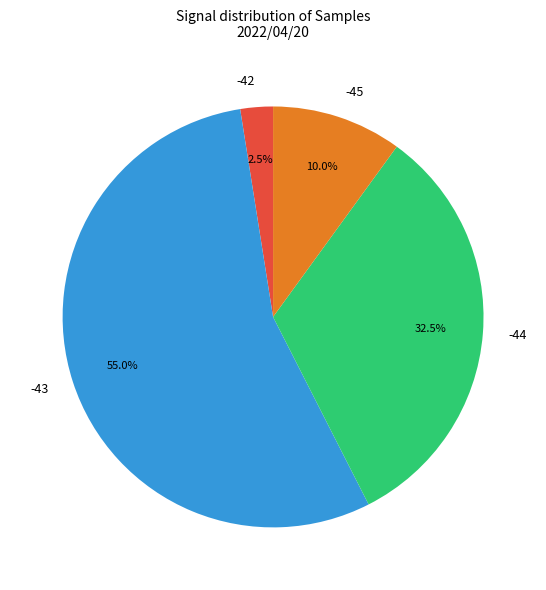

Which has a higher value, -45 or -44?

-44